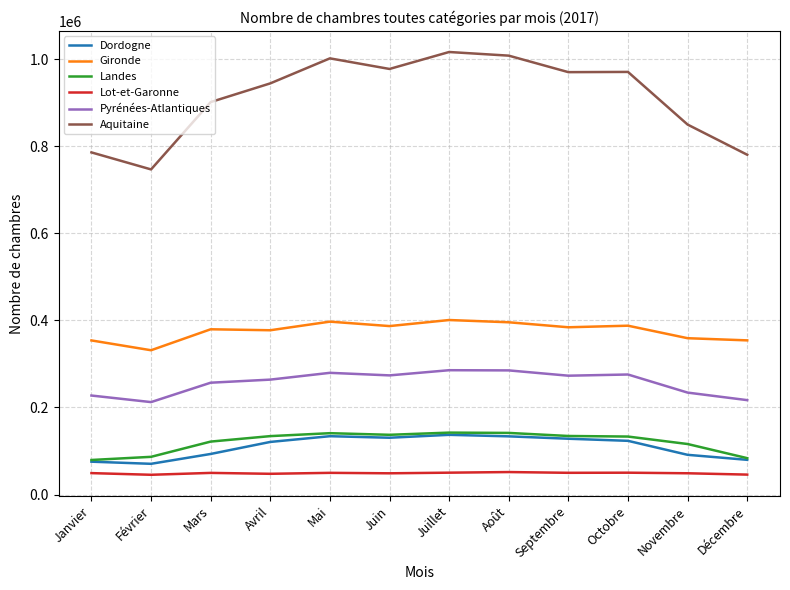

Read the Pyrénées-Atlantiques value at Novembre.

234203